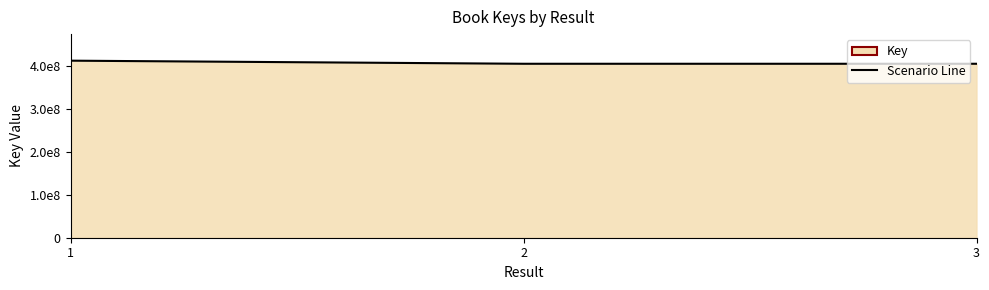

Rank the categories by value from lowest to highest.

2, 3, 1